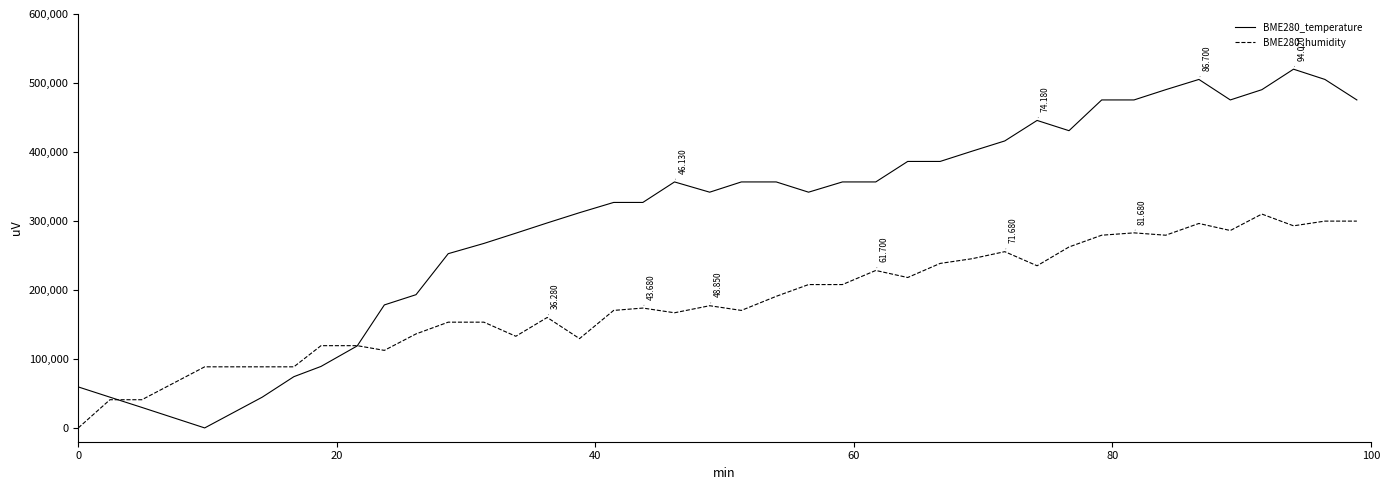

What is the highest value of the BME280_temperature series?

520000.0